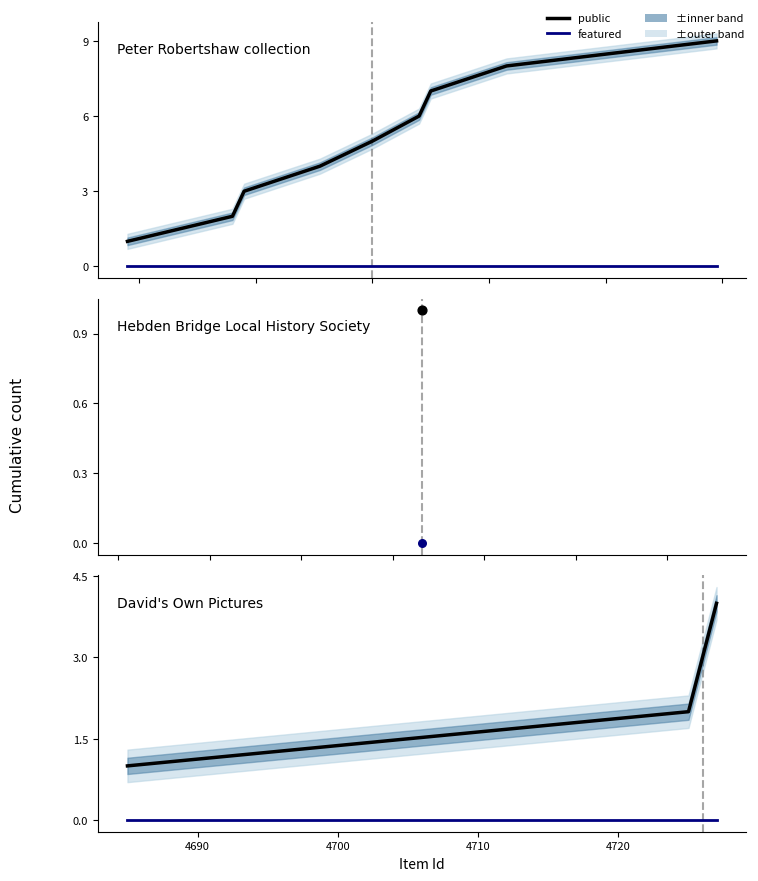

Is the value of featured at 4690 greater than the value of public at 4710?

No